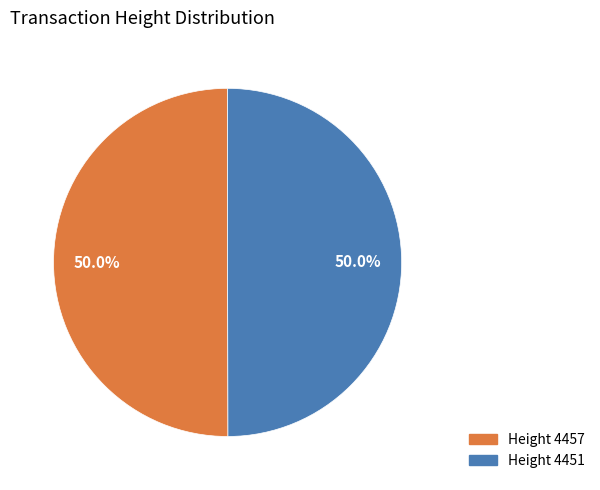

What percentage do Height 4457 and Height 4451 together represent?

100.0%